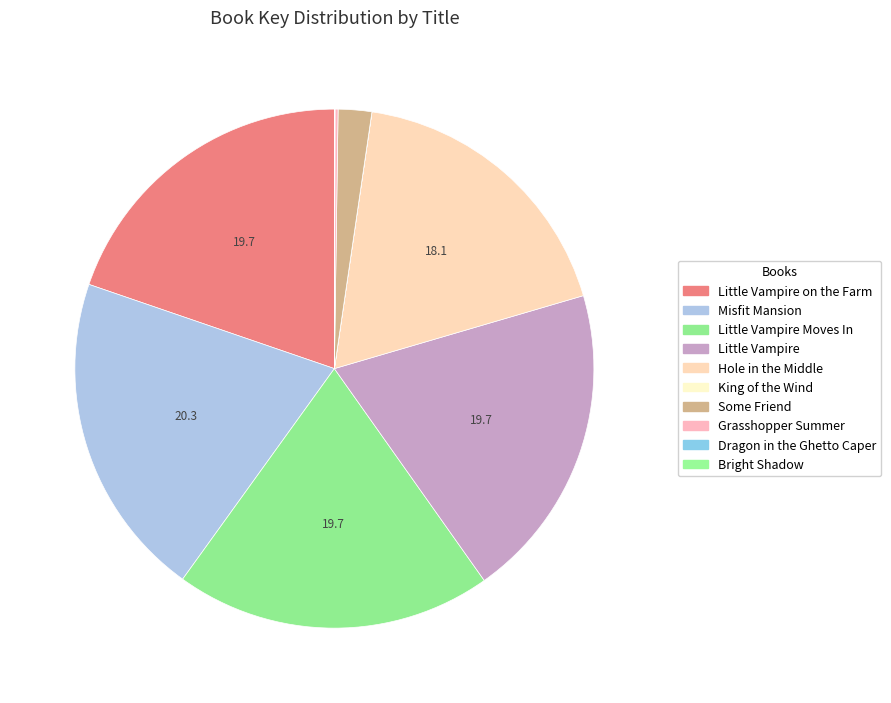

What percentage is the Little Vampire on the Farm slice, to the nearest percent?

20%